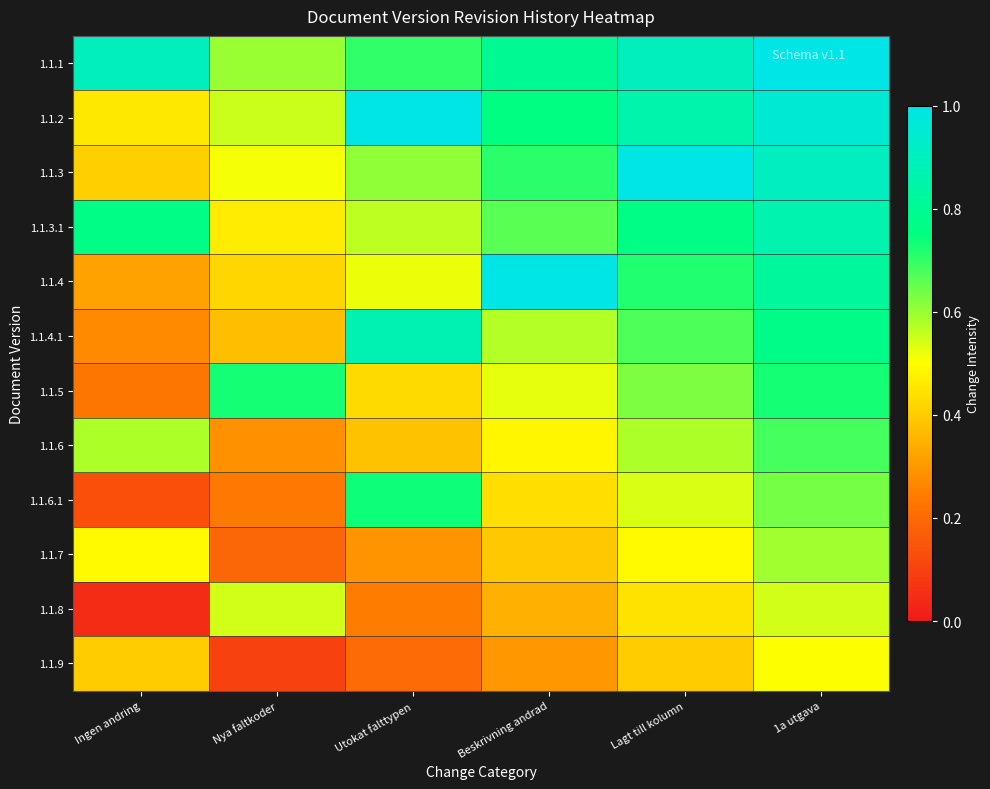

Which category has the lowest value across all series?

Ingen andring